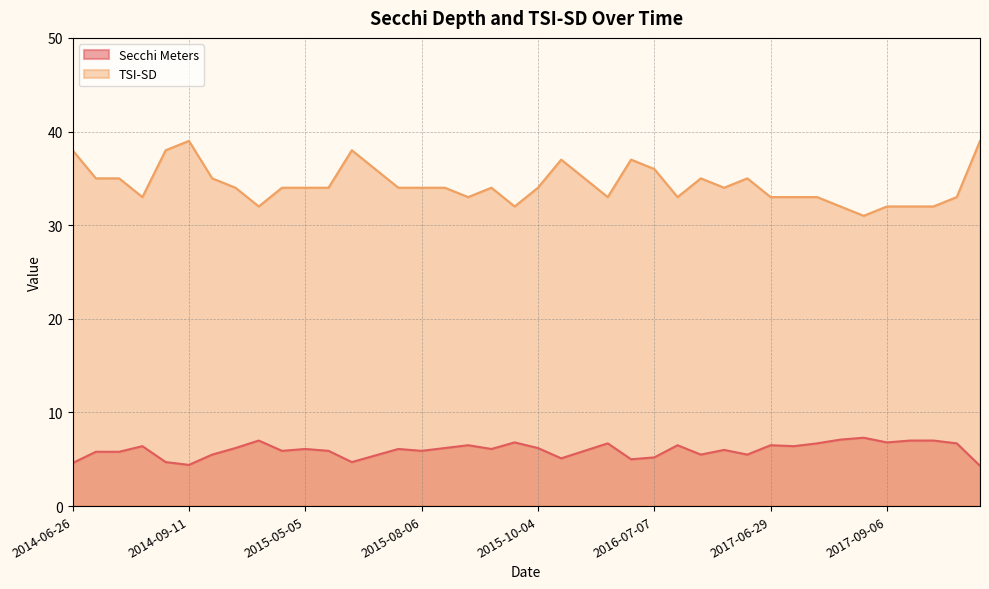

True or false: Secchi Meters and Tsi Sd intersect in this chart.

False